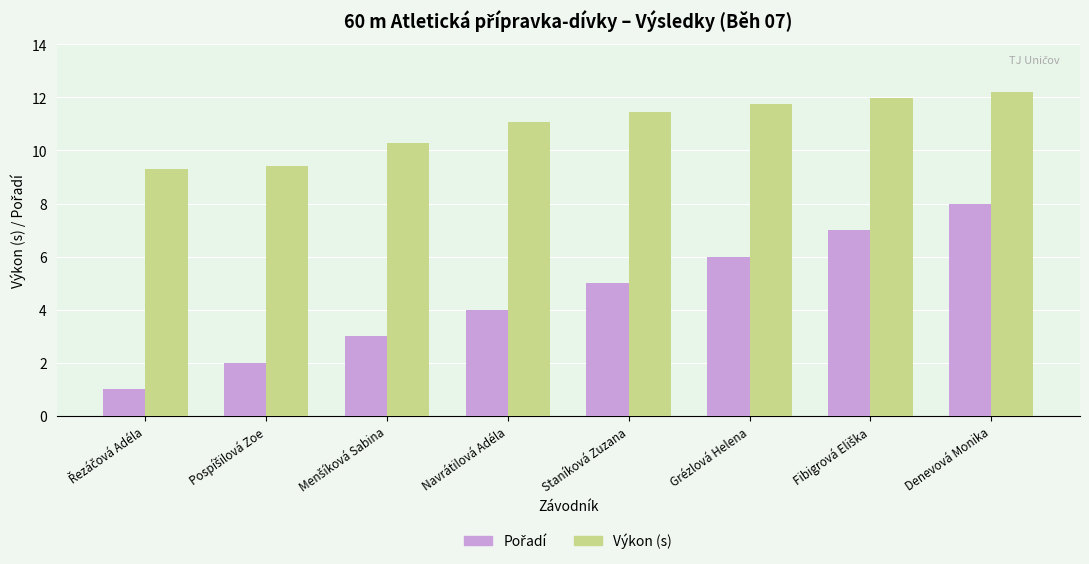

What is the value of the Výkon (s) bar at the 6th from the left?

11.7